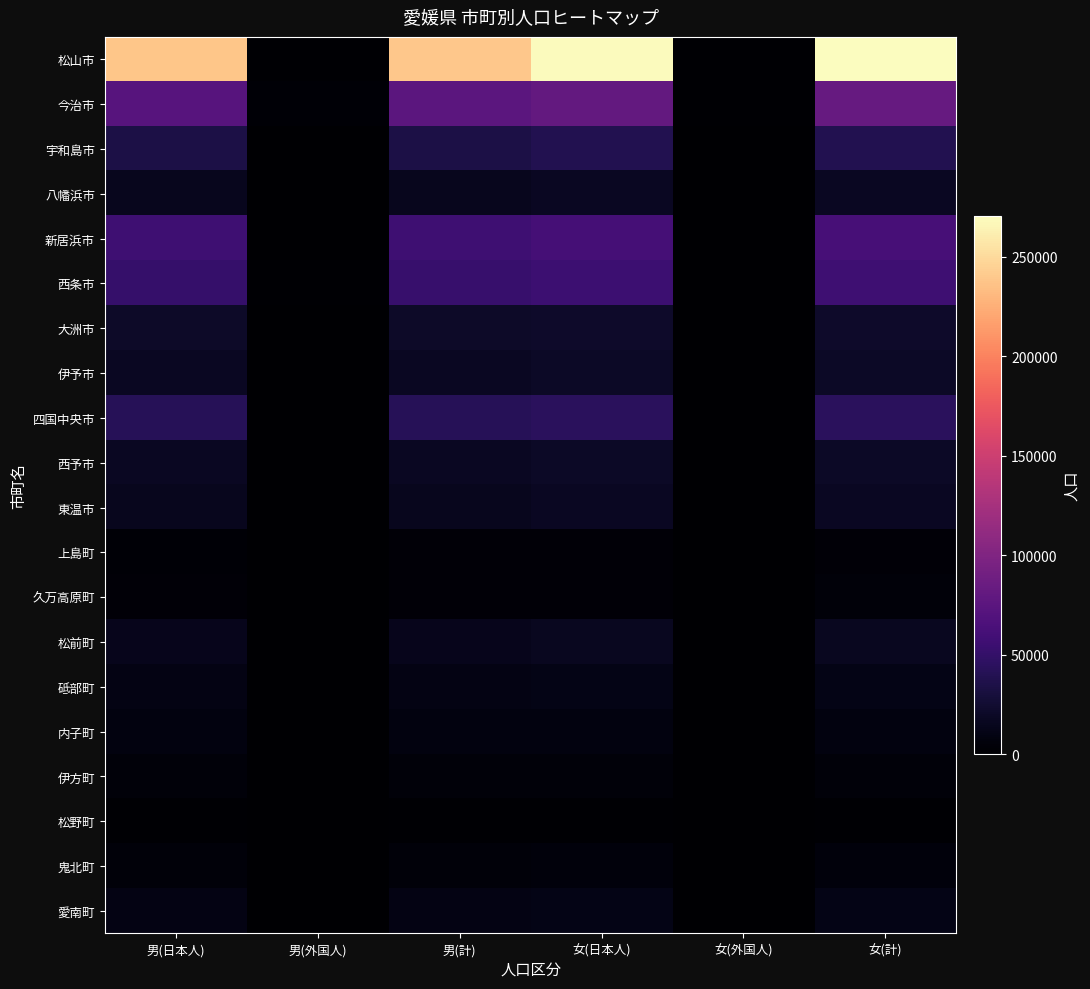

Rank the series at 女(計) from highest to lowest value.

松山市, 今治市, 新居浜市, 西条市, 四国中央市, 宇和島市, 大洲市, 伊予市, 西予市, 東温市, 八幡浜市, 松前町, 砥部町, 愛南町, 内子町, 鬼北町, 伊方町, 久万高原町, 上島町, 松野町